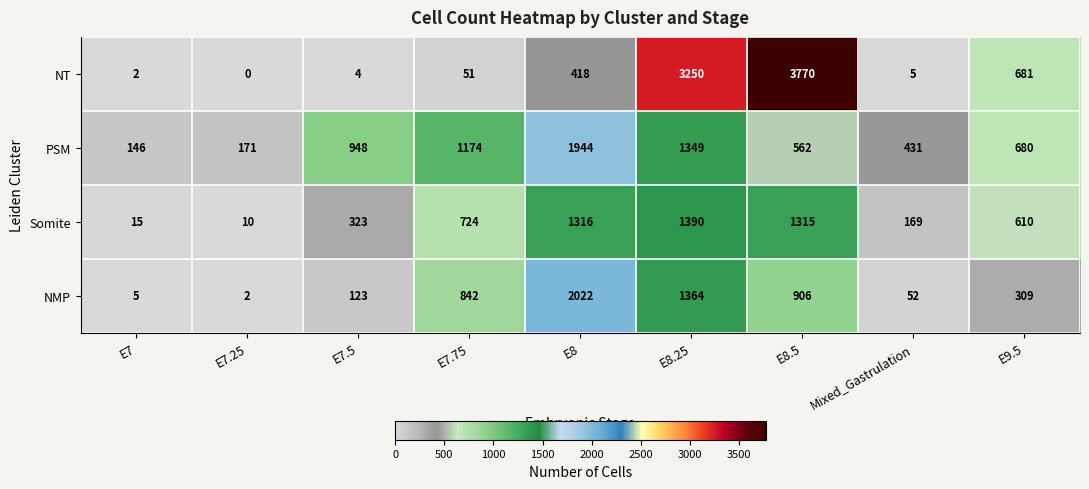

At which category does the chart reach its peak across all series?

E8.5